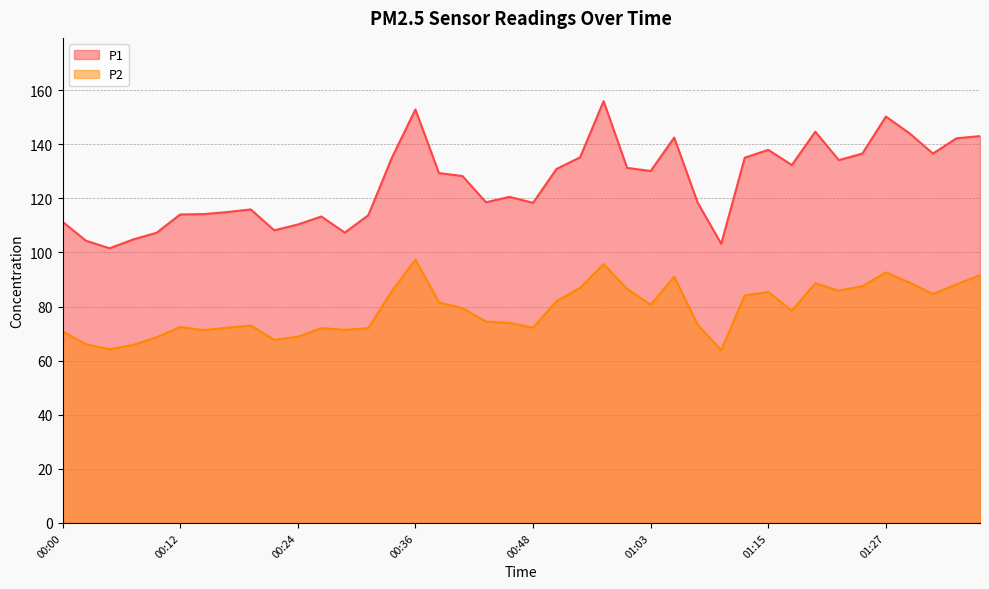

Is it true that P2 equals 21.5 at 01:13?

False